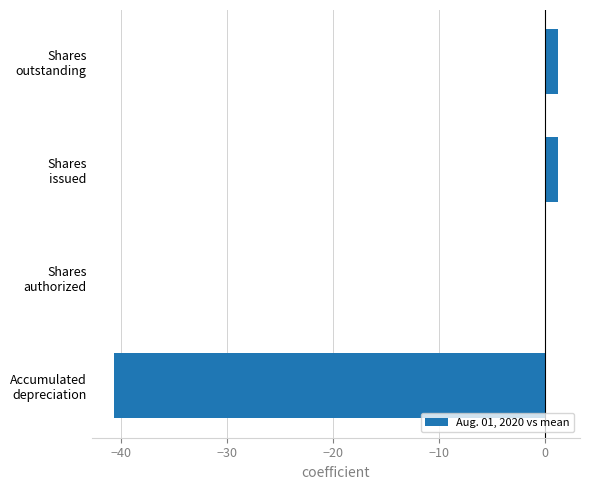

What is the sum of all values?

-38.2